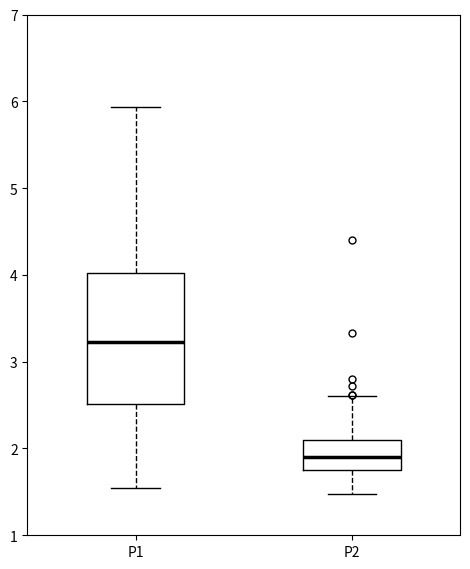

Which box's median line is the lowest?

P2